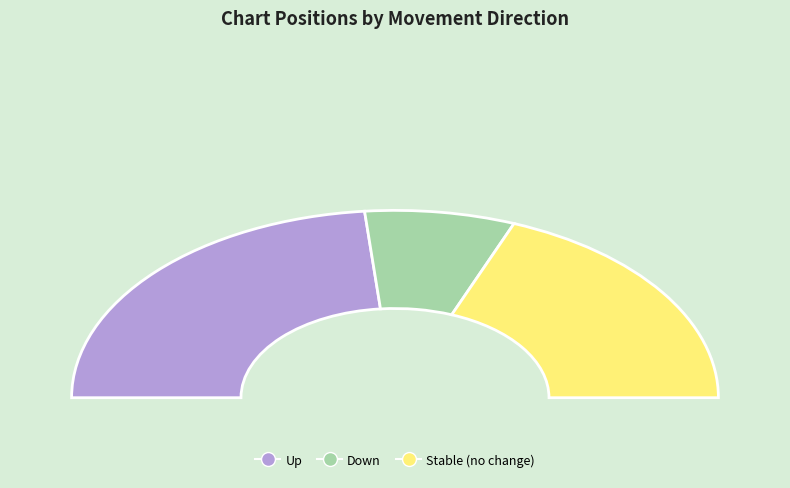

What percentage is NOT represented by up?

53.0%